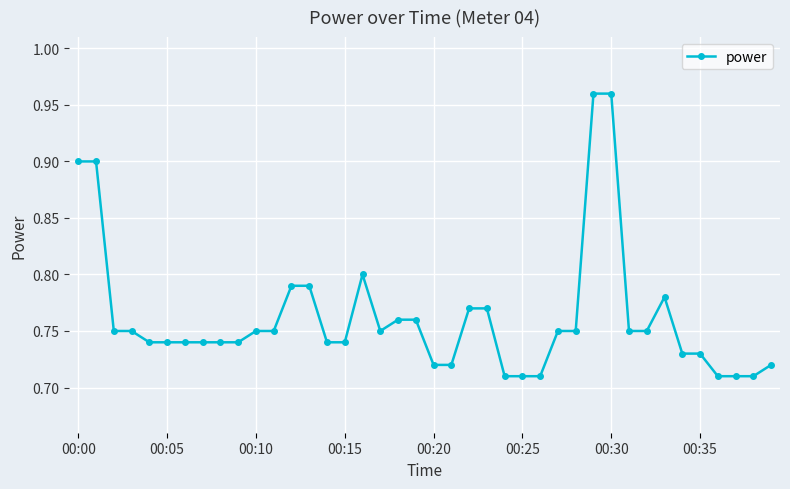

True or false: the data has more than 0 interior local peaks.

True